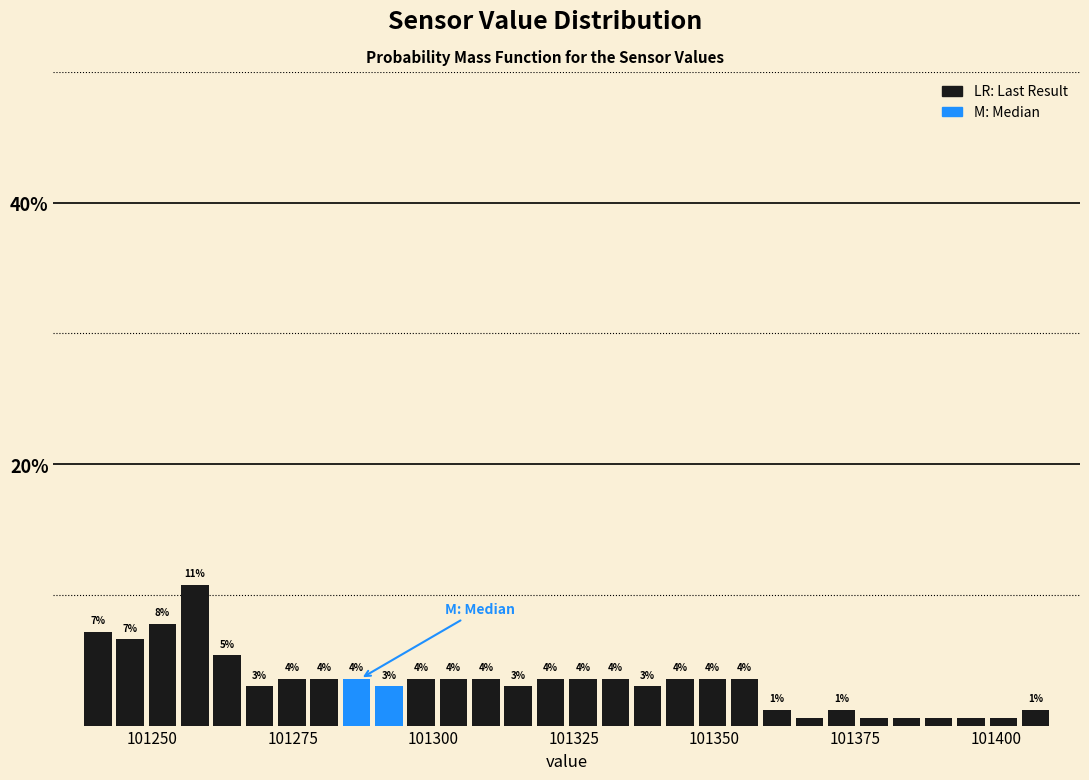

Around what value on the x-axis is the tallest bar? Give the approximate position of its centre, as read against the axis.

101260